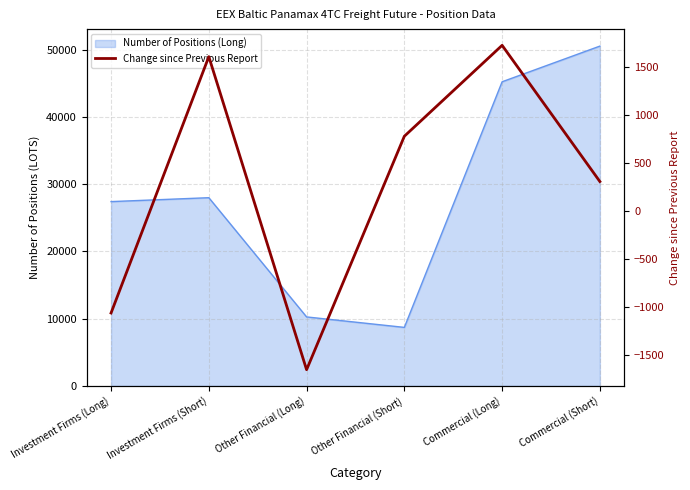

What is the minimum value shown in the chart?

-1655.2